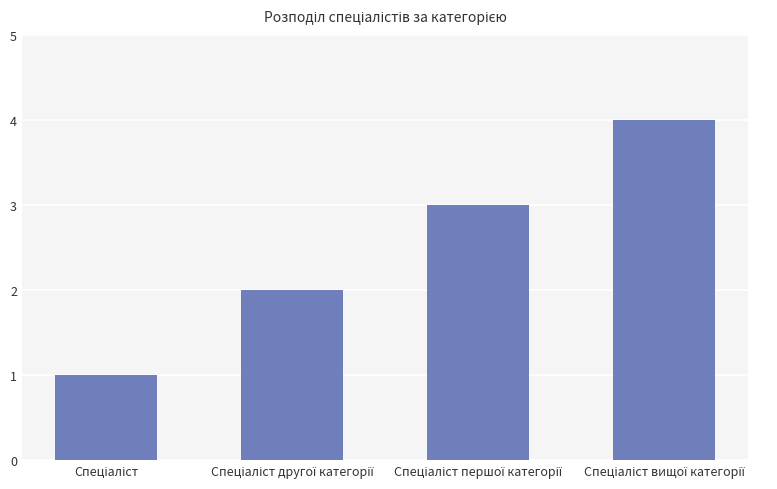

How many bars are there in total?

4